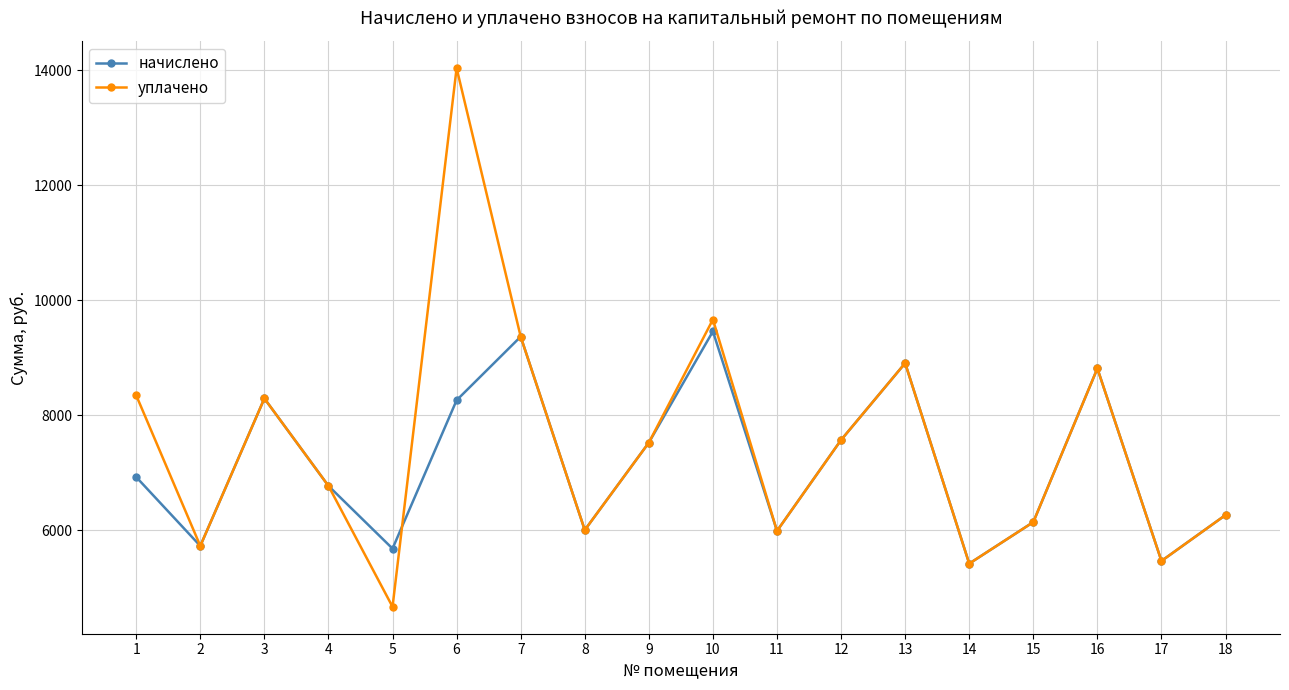

At which label is начислено closest to 7441?

9